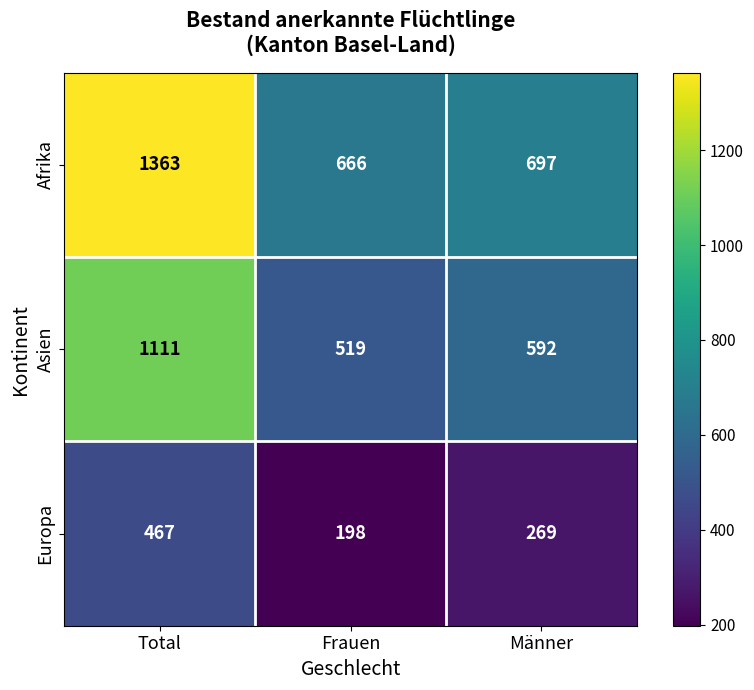

Count the Asien values in the range 519 to 1111.

3